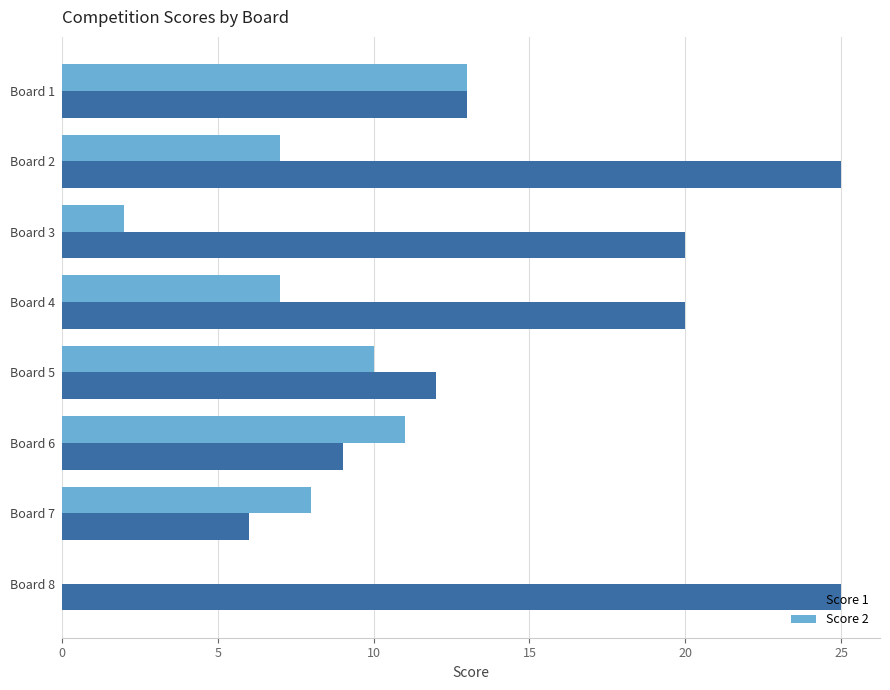

Between Board 1 and Board 2, which series saw the biggest shift?

Score 1